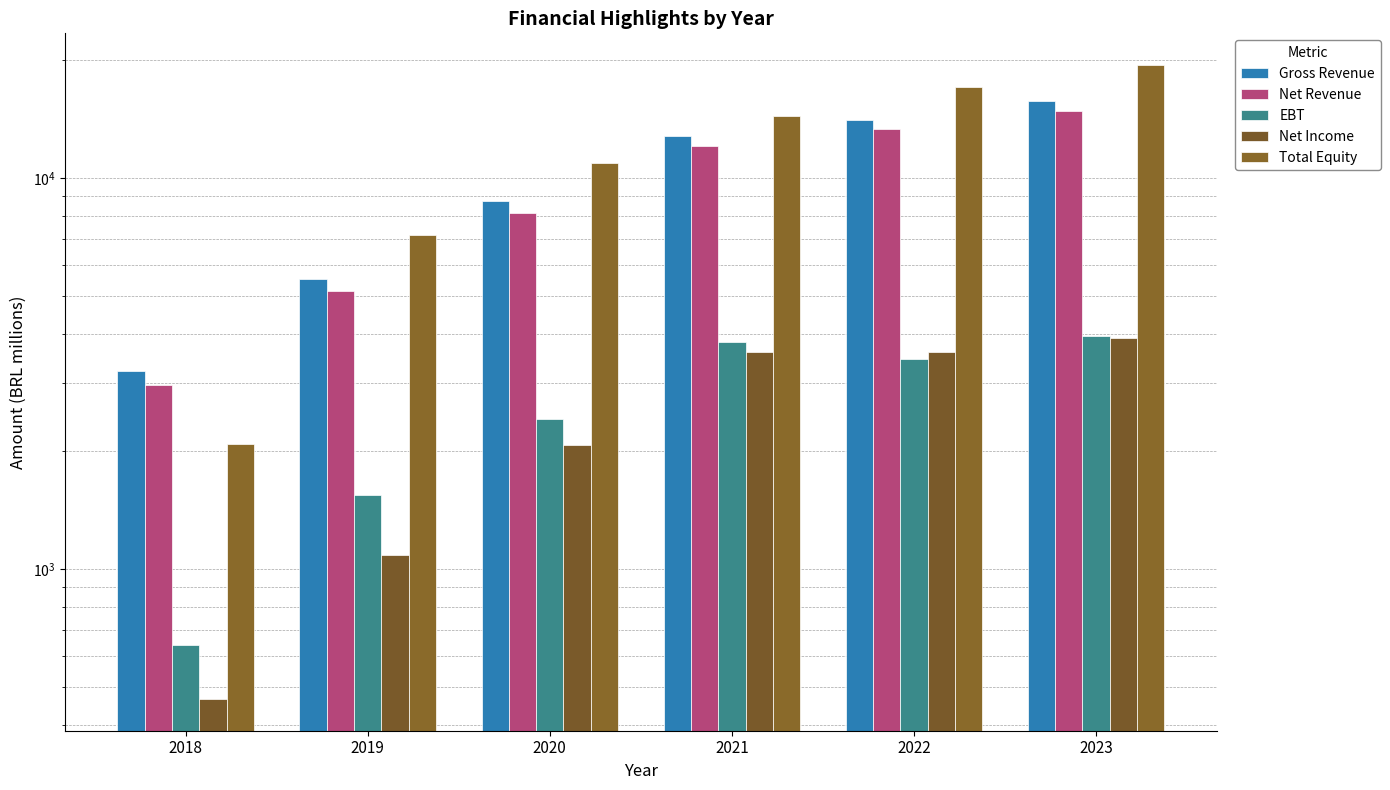

At which label does Gross Revenue reach its peak?

2023